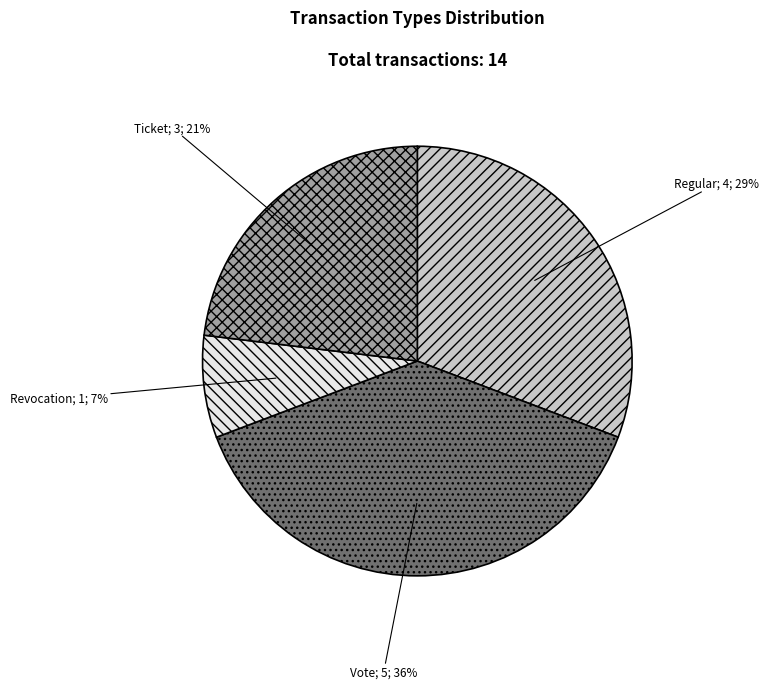

How many segments does this pie chart have?

4